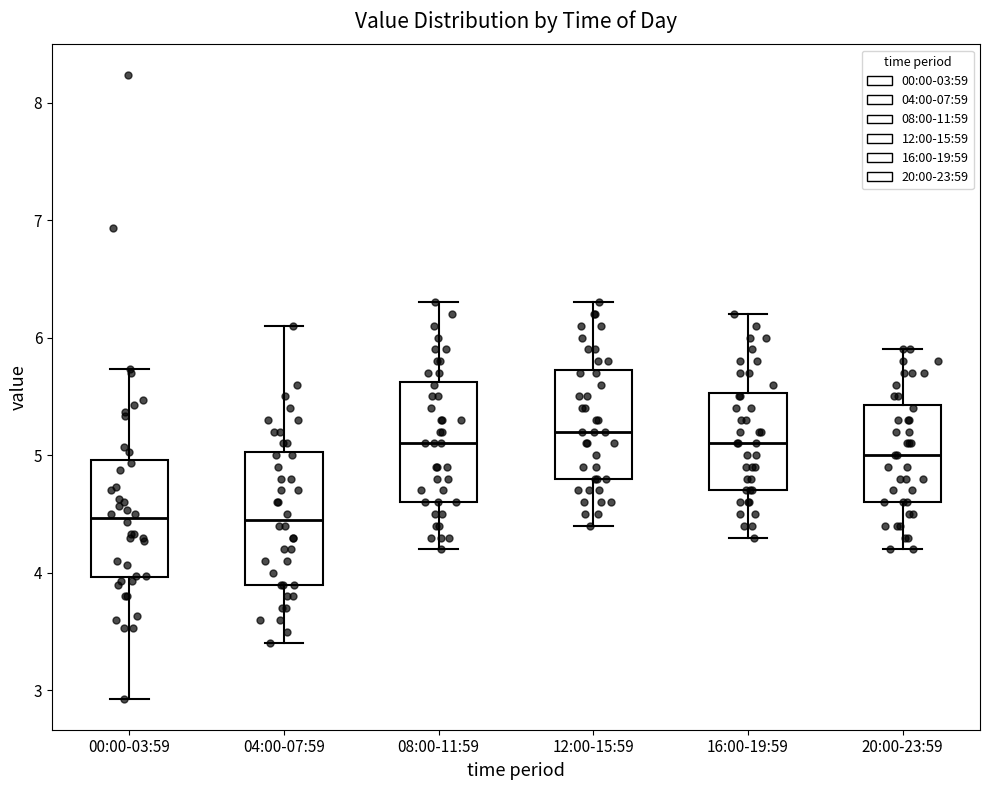

Reading left to right, read every box against the y-axis: the position of its median line, the range the box covers, and the ends of its whiskers. The values are not printed on the chart, so give them approximately, as read against the axis.

00:00-03:59: median 4.5, box 4.0 to 5.0, whiskers 2.9 to 5.7
04:00-07:59: median 4.5, box 3.9 to 5.0, whiskers 3.4 to 6.1
08:00-11:59: median 5.1, box 4.6 to 5.6, whiskers 4.2 to 6.3
12:00-15:59: median 5.2, box 4.8 to 5.7, whiskers 4.4 to 6.3
16:00-19:59: median 5.1, box 4.7 to 5.5, whiskers 4.3 to 6.2
20:00-23:59: median 5.0, box 4.6 to 5.4, whiskers 4.2 to 5.9